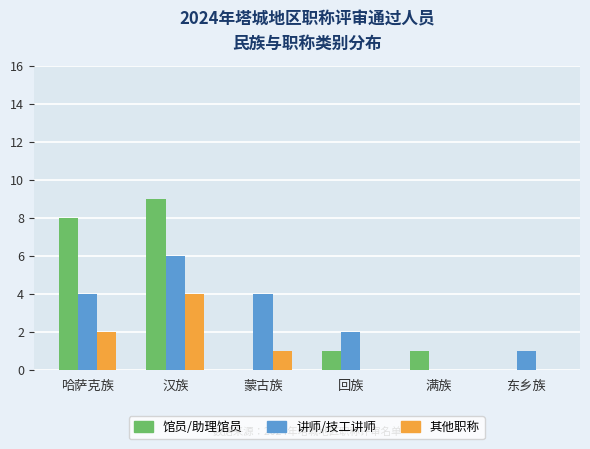

The value of 讲师/技工讲师 at 回族 is 3. True or false?

False